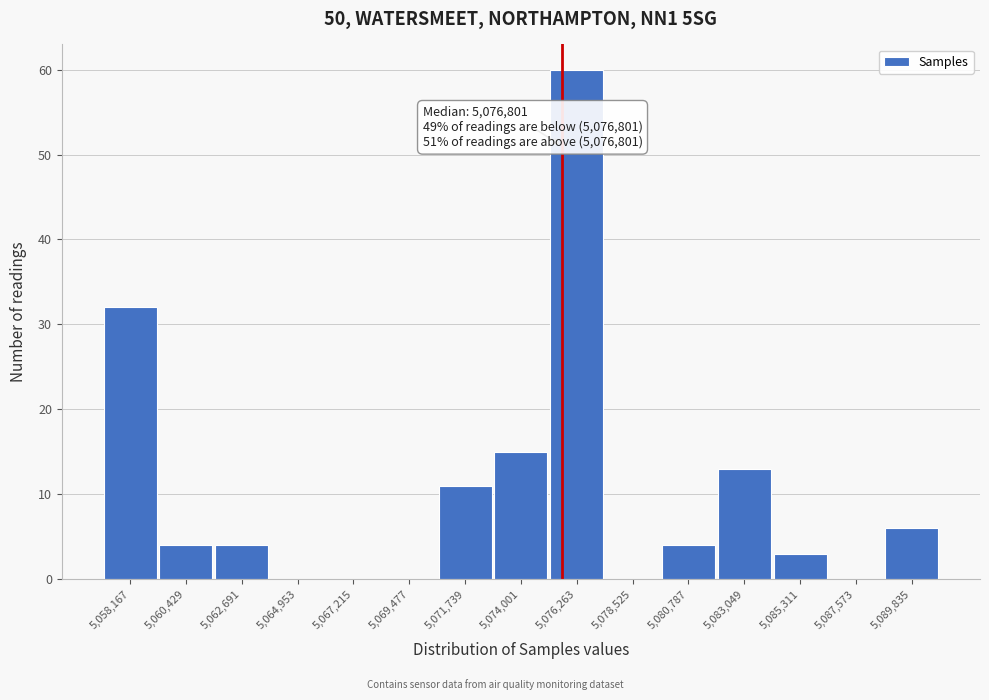

Reading right to left, extract all data points from this chart.

5,089,835=6	5,087,573=0	5,085,311=3	5,083,049=13	5,080,787=4	5,078,525=0	5,076,263=60	5,074,001=15	5,071,739=11	5,069,477=0	5,067,215=0	5,064,953=0	5,062,691=4	5,060,429=4	5,058,167=32